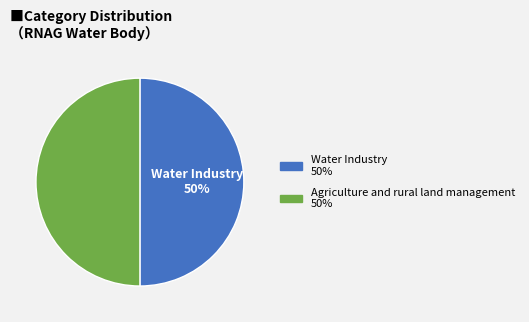

The Water Industry slice represents 50% of the pie. True or false?

True